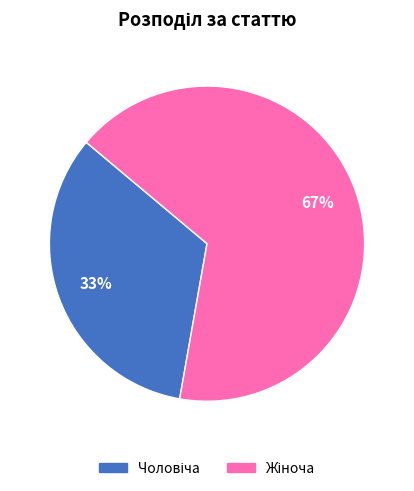

To the nearest percent, what is the average slice percentage?

50%